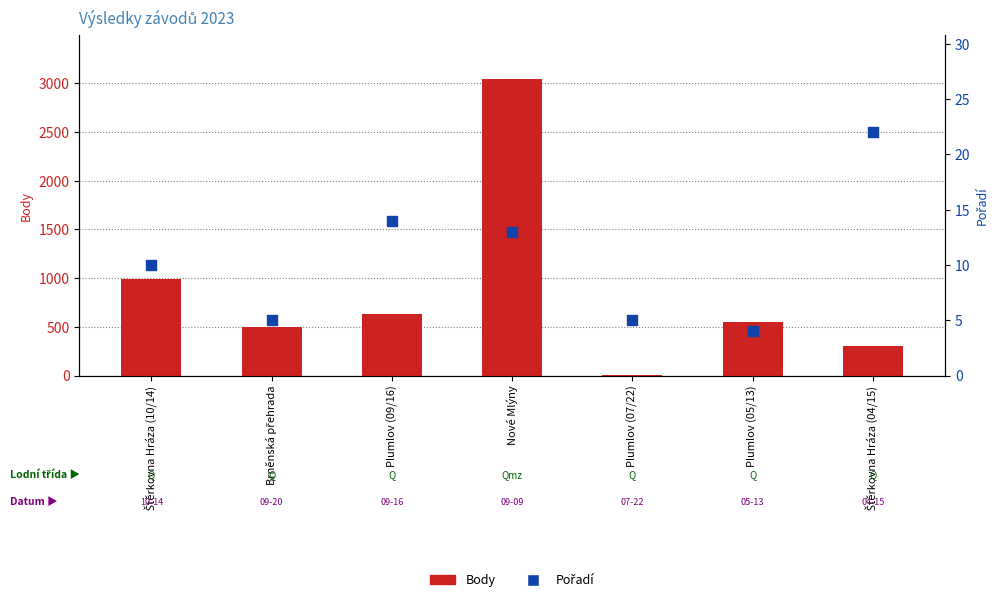

Which series contains the highest Y value?

Body